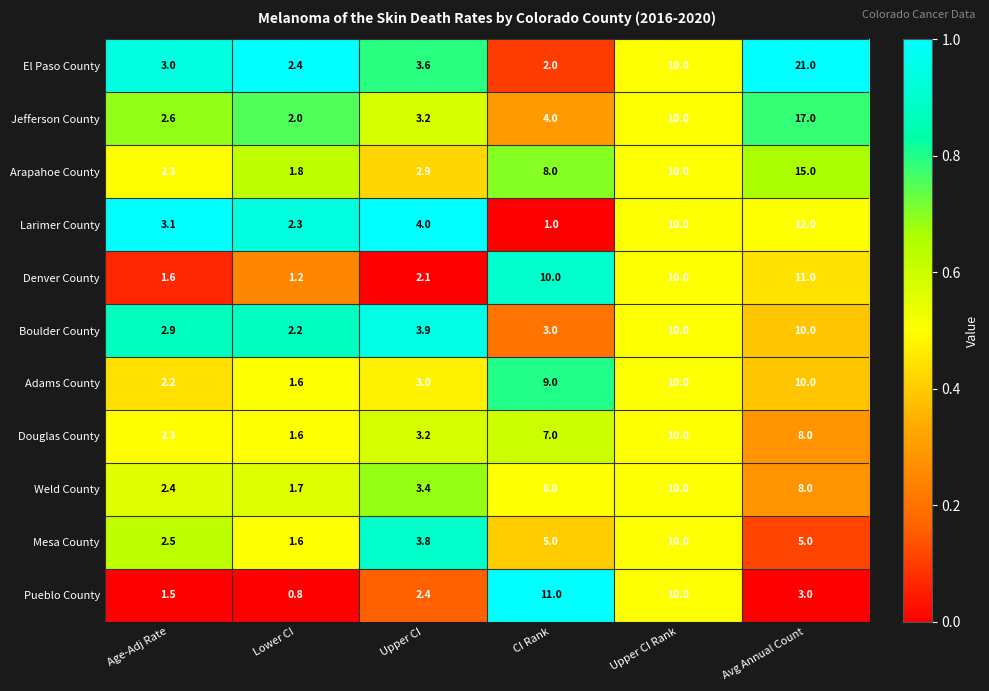

What is the spread (max minus min) of values at Lower CI?

1.6